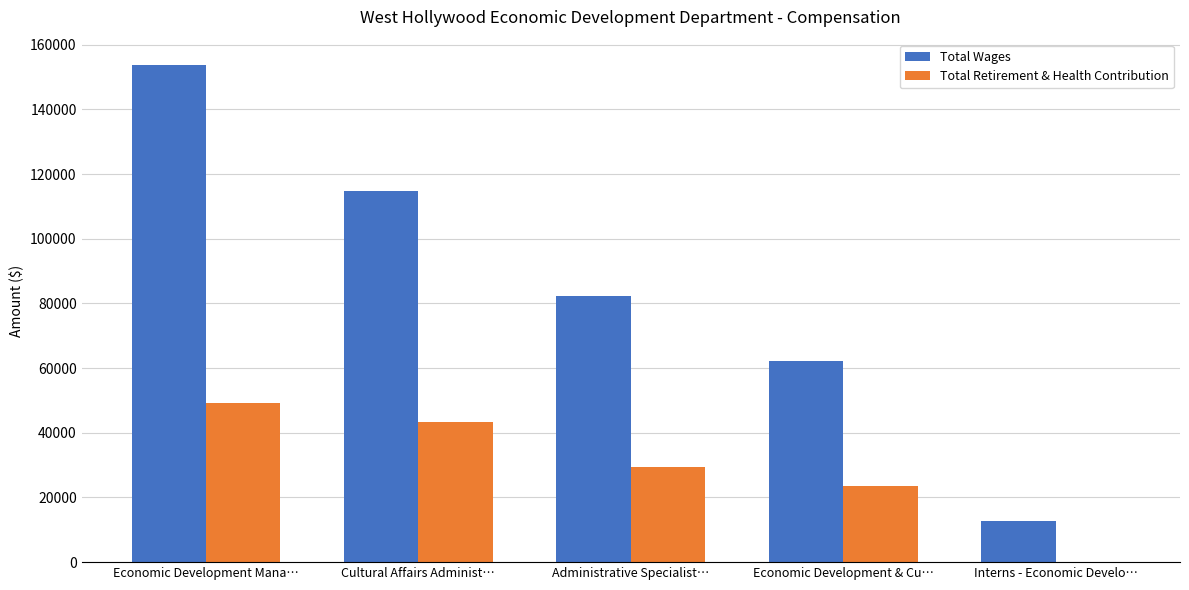

How many groups of bars are there?

5